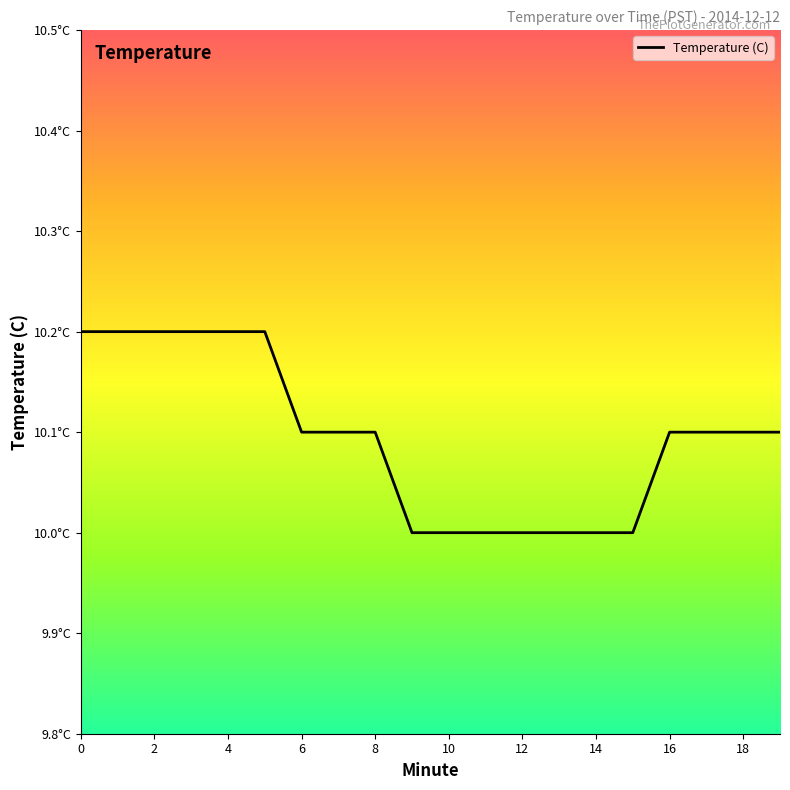

Does the chart have visible grid lines?

No